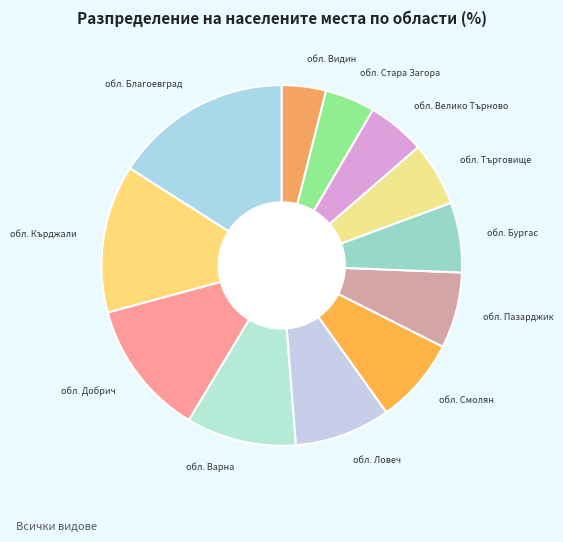

Do обл. Велико Търново and обл. Стара Загора together represent more than half of the pie?

No